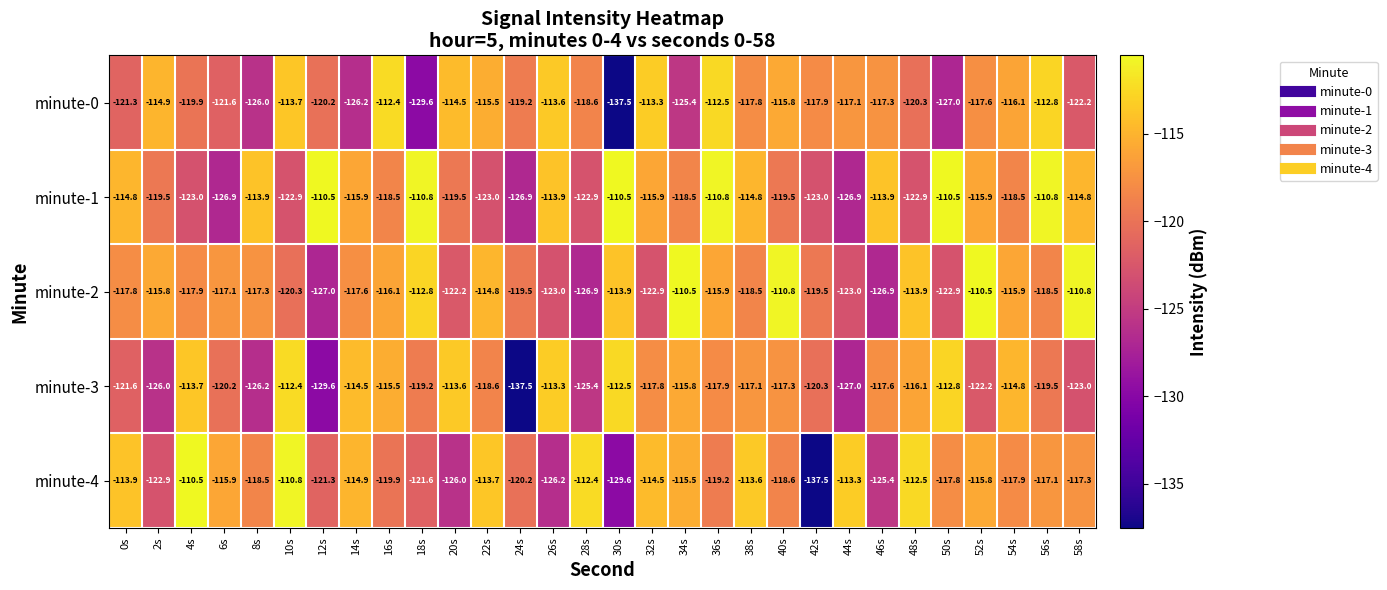

Between 38s and 48s, which series saw the biggest shift?

minute-1